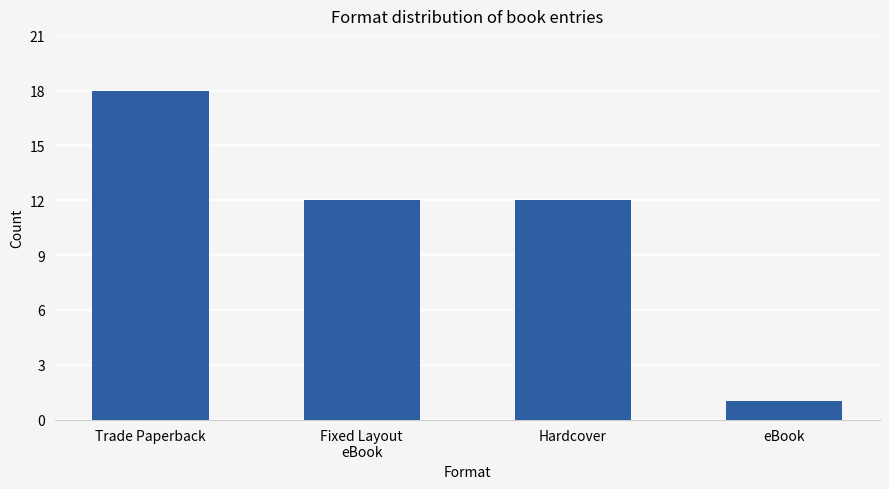

How many data points does each series have?

4